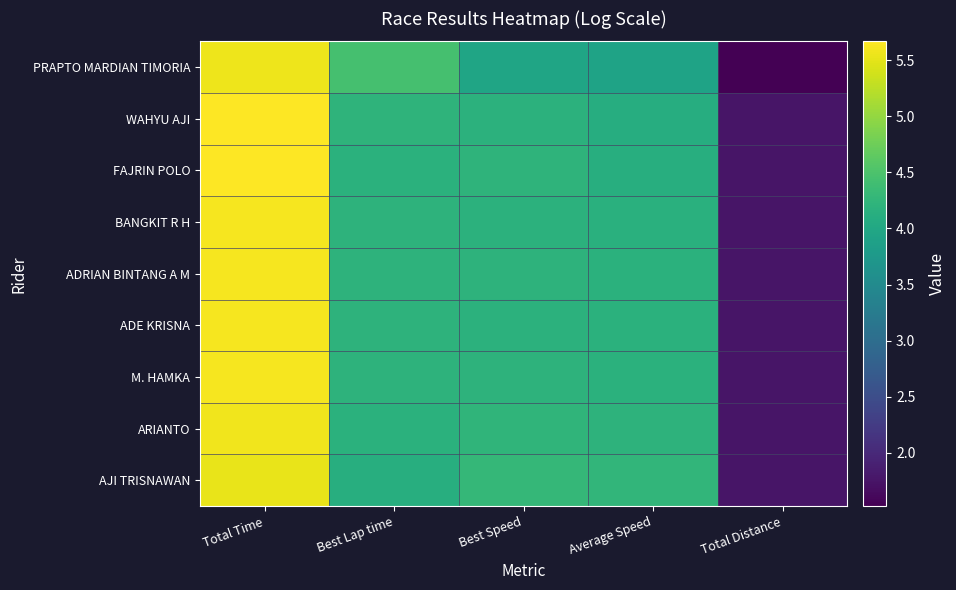

What is the spread (max minus min) of values at Total Time?

0.1